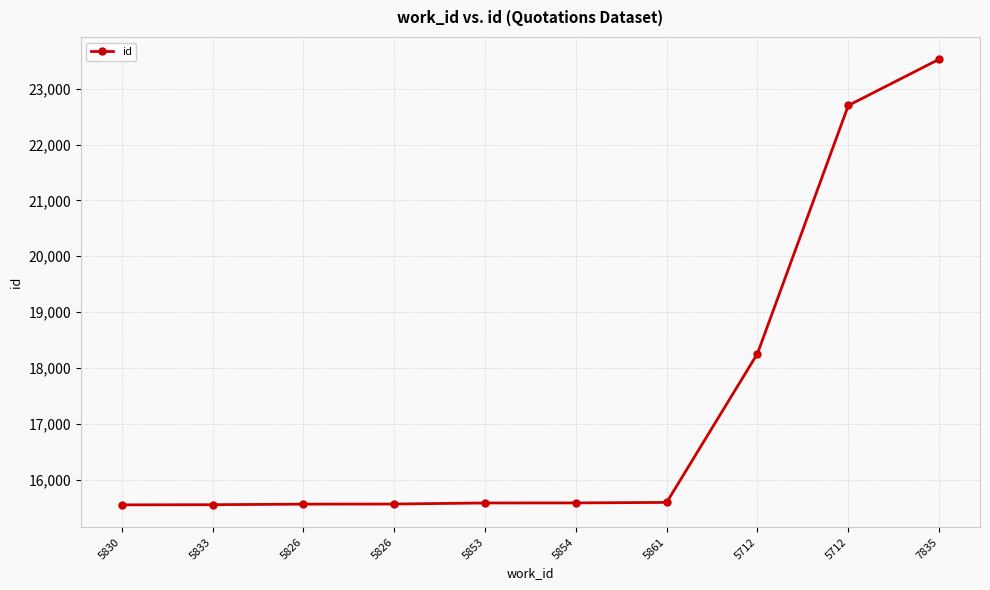

How many distinct data groups are displayed?

1